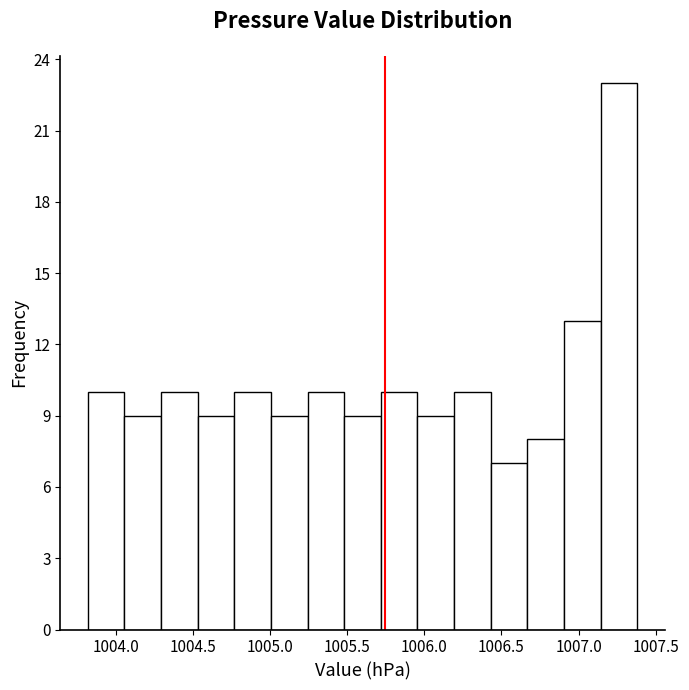

Which range on the x-axis has the tallest bar?

1007.15 to 1007.40